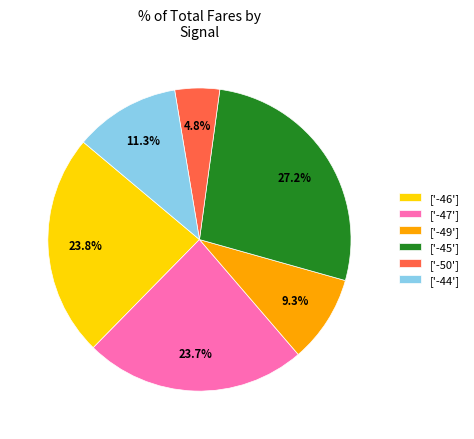

Does any single category account for the majority?

No